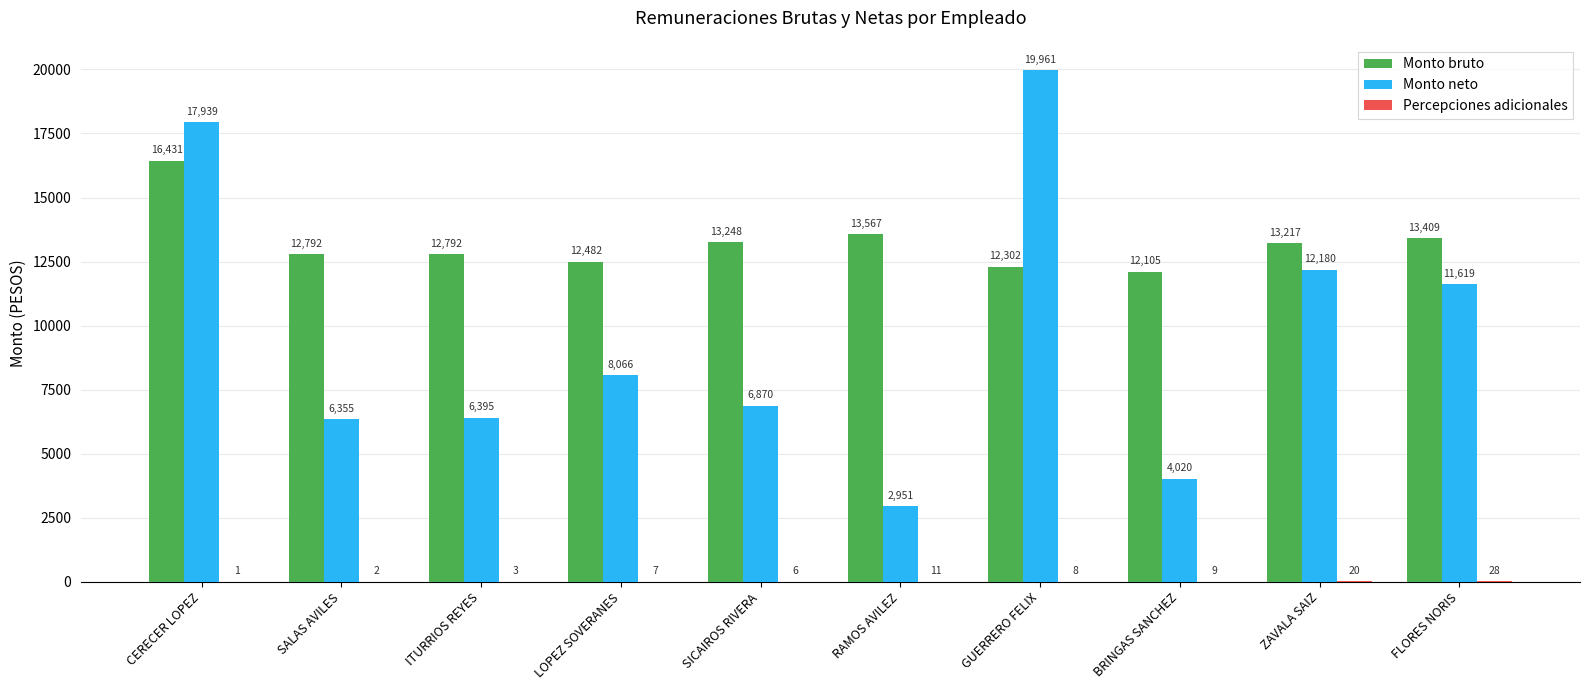

True or false: Monto bruto has a value of 3538.3 at ITURRIOS REYES.

False